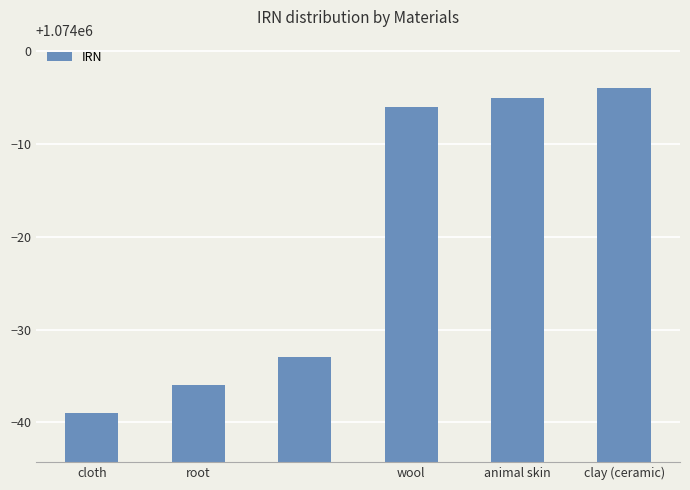

Does the chart contain stacked bars?

No